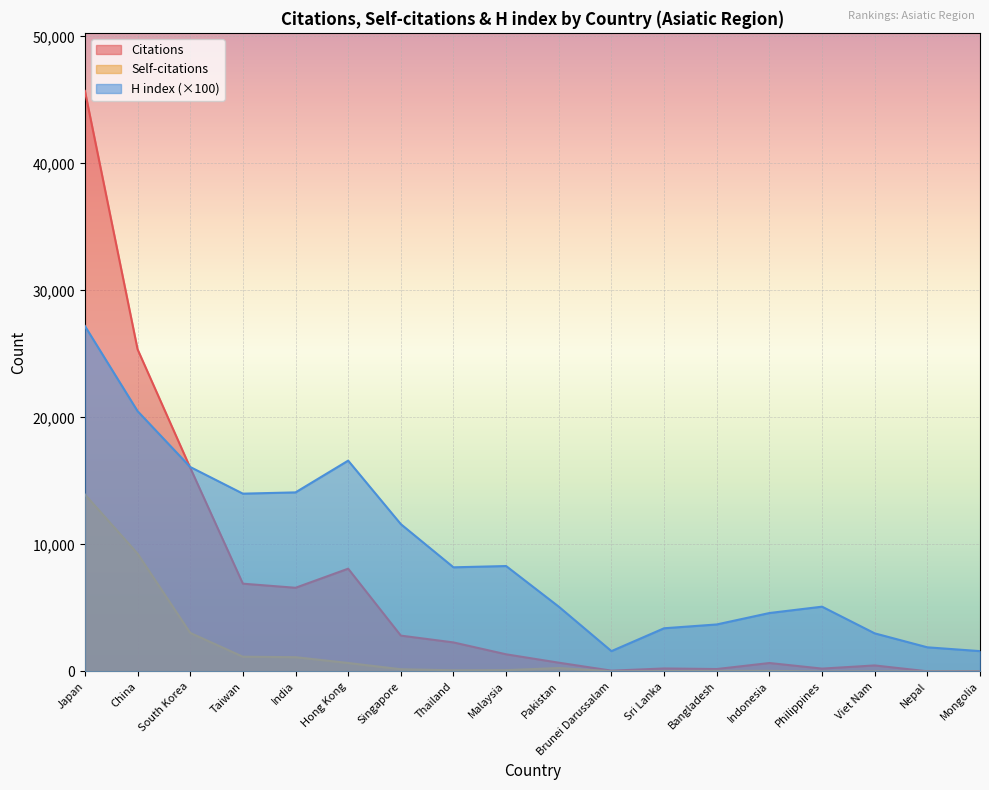

Which has a higher value, Sri Lanka or South Korea?

South Korea